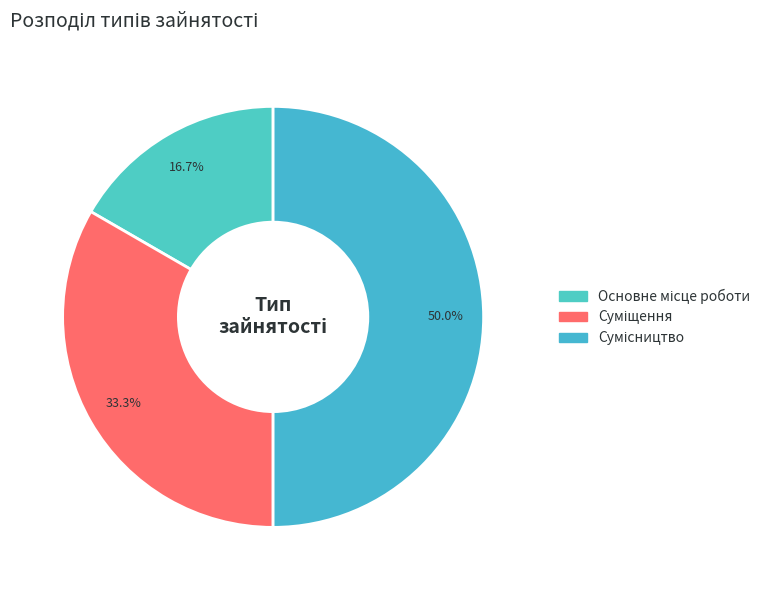

To the nearest percent, what is the difference between the largest and smallest slice percentages?

33%